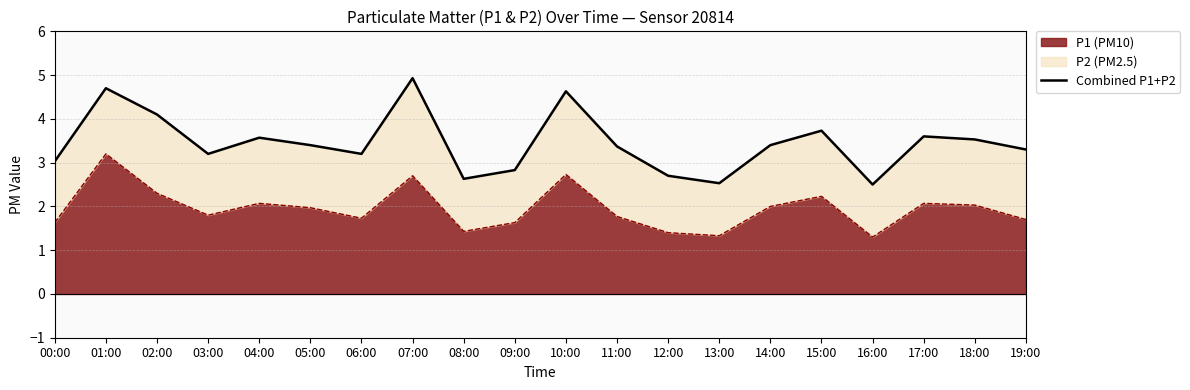

Reading right to left, transcribe all the data shown in this chart.

19:00=3.3	18:00=3.5	17:00=3.6	16:00=2.5	15:00=3.7	14:00=3.4	13:00=2.5	12:00=2.7	11:00=3.4	10:00=4.6	09:00=2.8	08:00=2.6	07:00=4.9	06:00=3.2	05:00=3.4	04:00=3.6	03:00=3.2	02:00=4.1	01:00=4.7	00:00=3.0